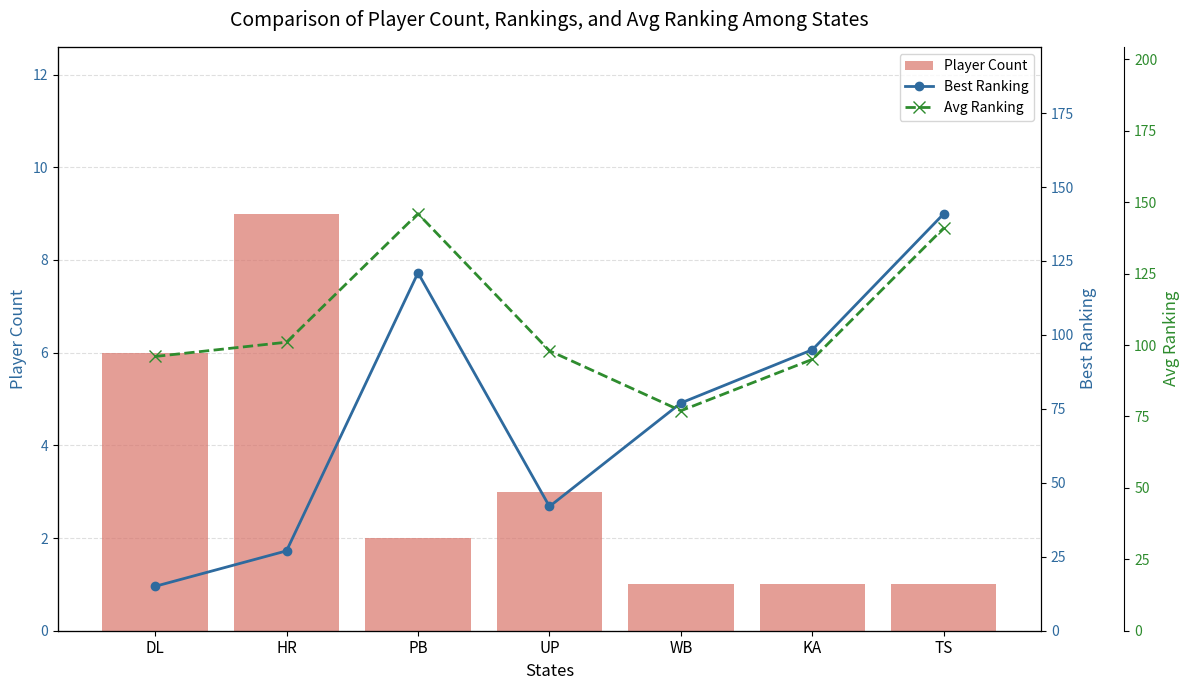

What is the total value across all series at WB?

155